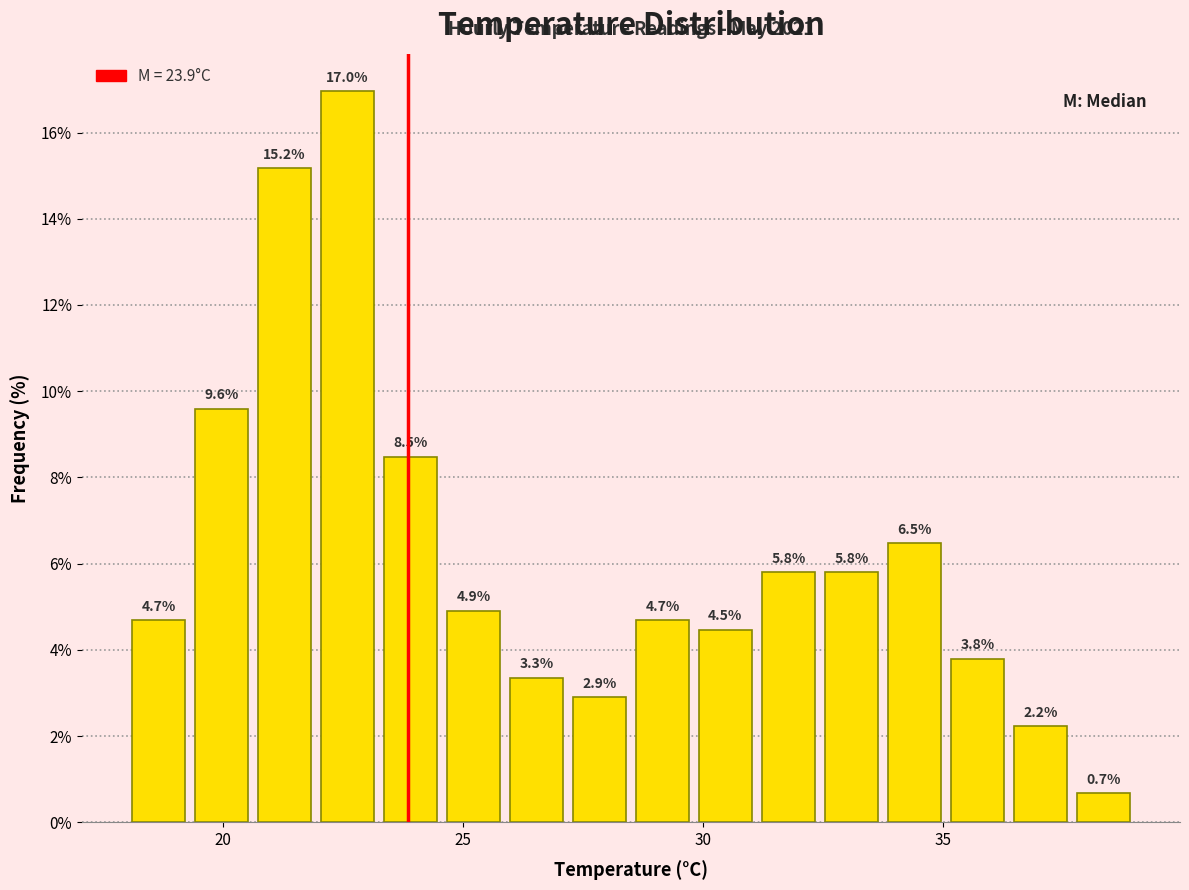

Around what value on the x-axis is the tallest bar? Give the approximate position of its centre, as read against the axis.

22.5